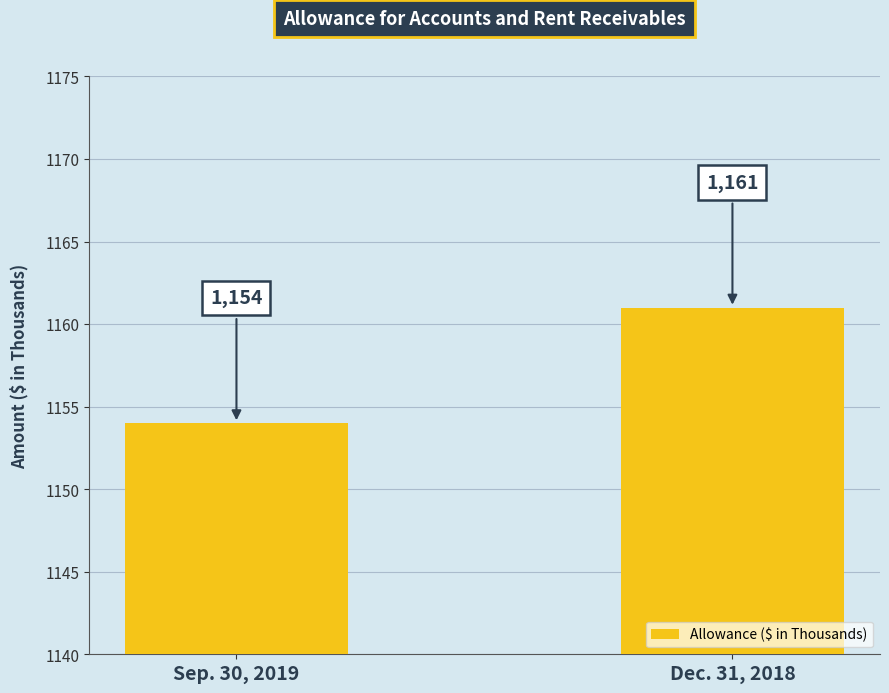

Reading left to right, list all the values displayed in this chart.

1154	1161